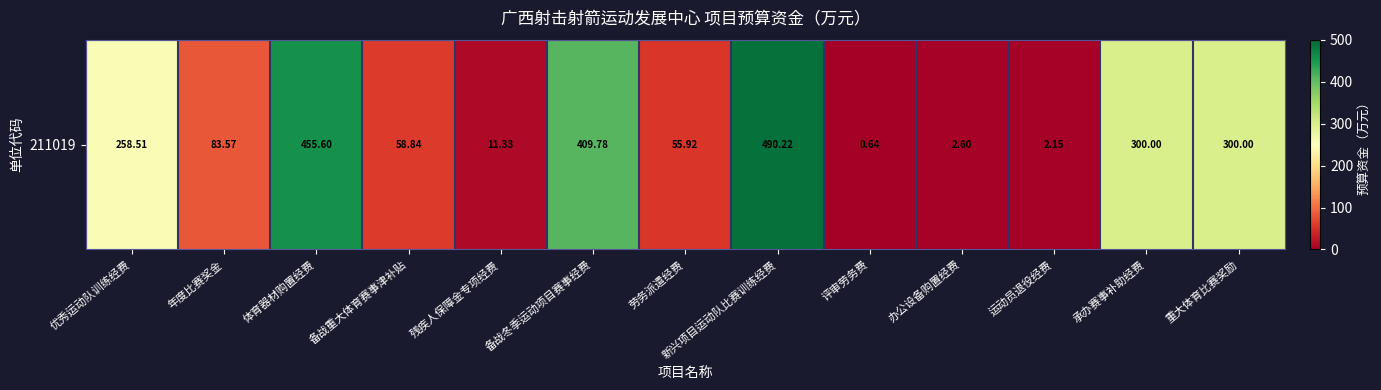

What is the greatest value displayed?

490.2